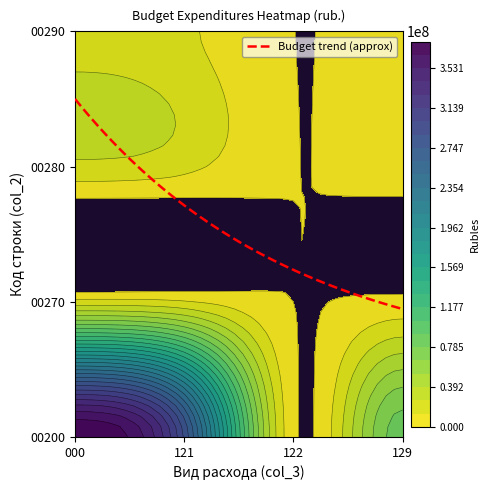

What is the lowest value of the 0000_000 series?

17668331.0